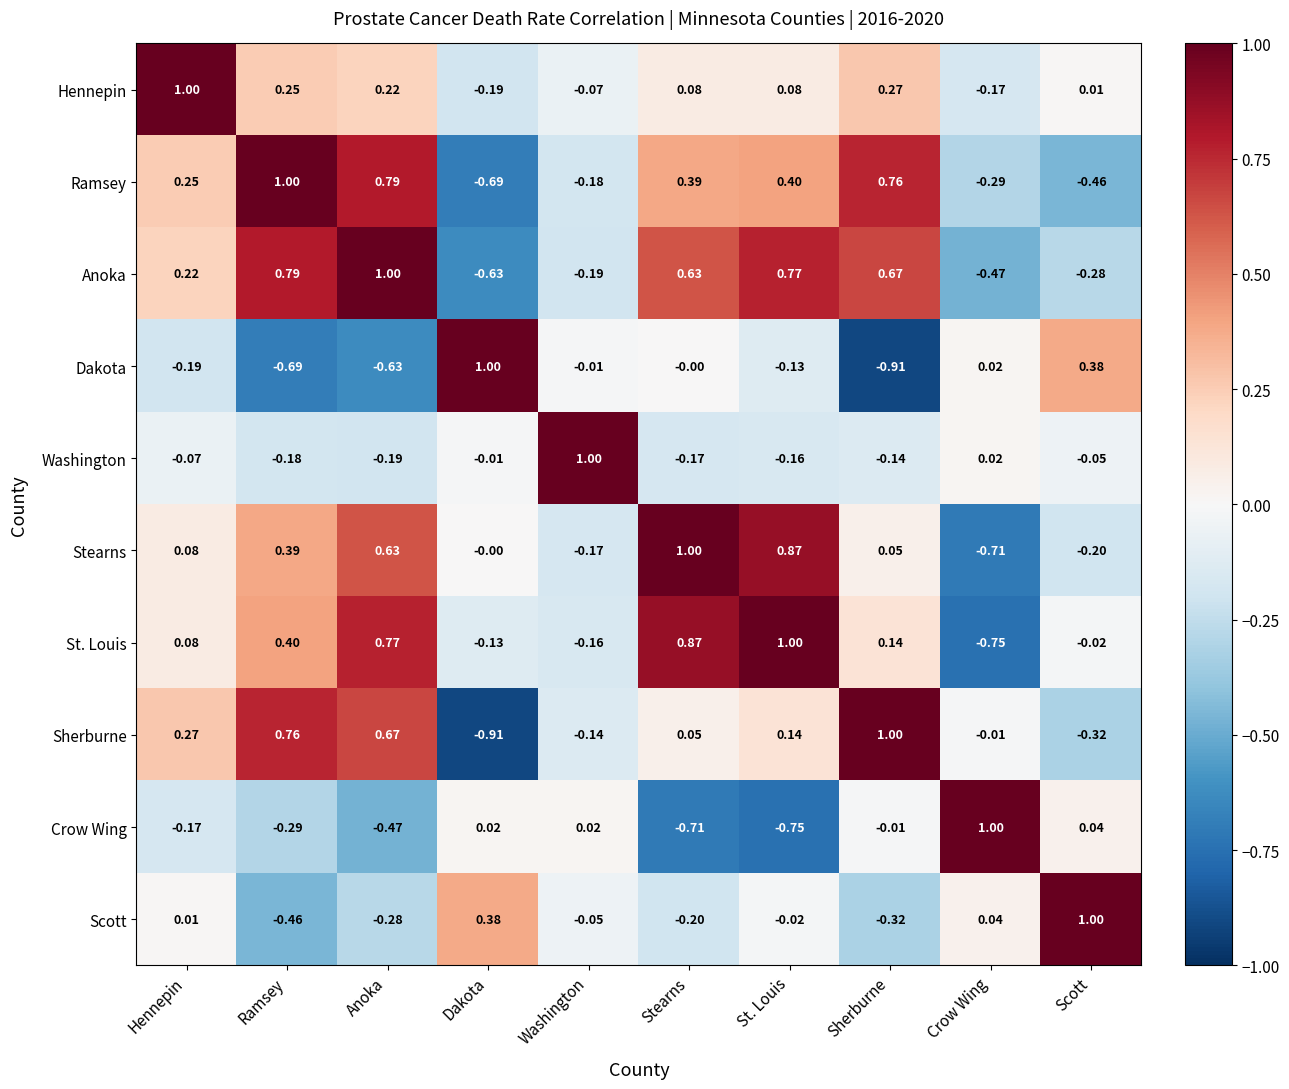

Rank the series at Scott from lowest to highest value.

Ramsey, Sherburne, Anoka, Stearns, Washington, St. Louis, Hennepin, Crow Wing, Dakota, Scott